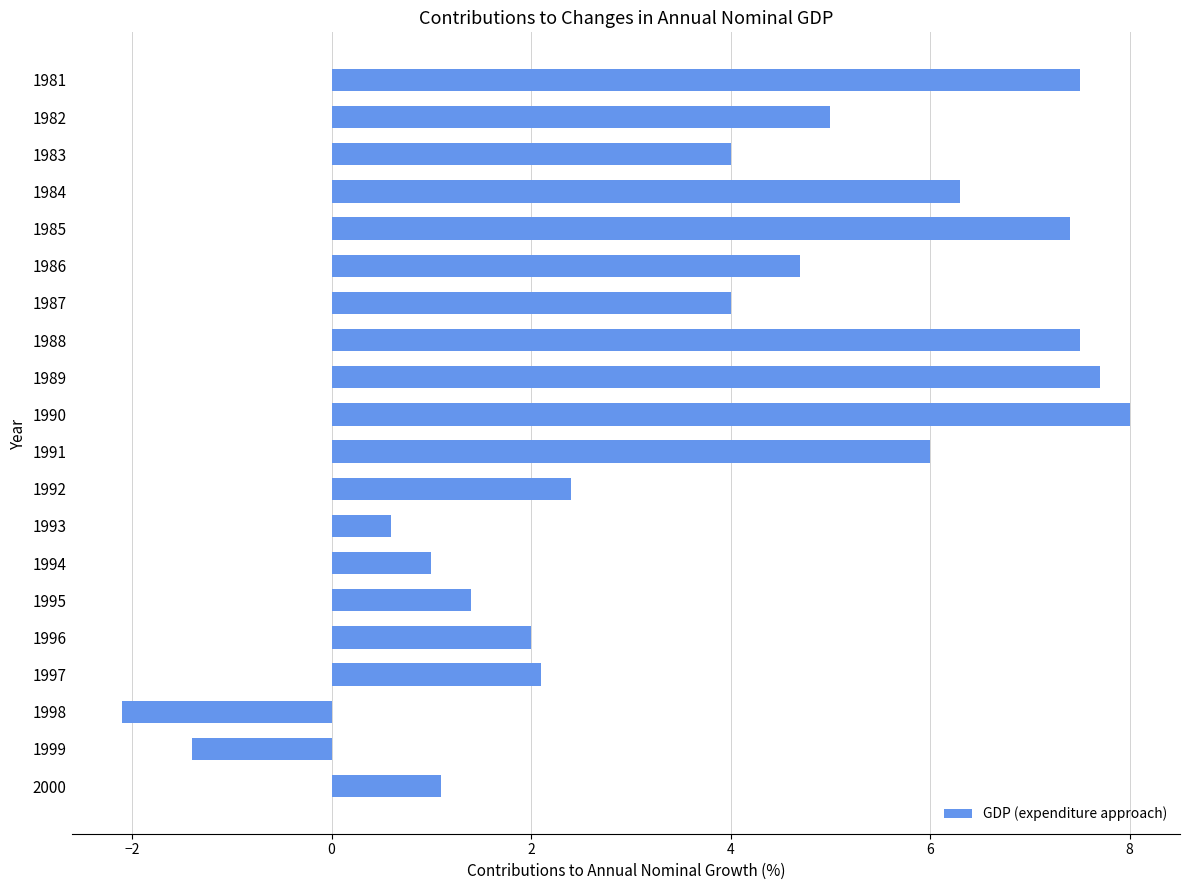

What is the smallest value displayed?

-2.1